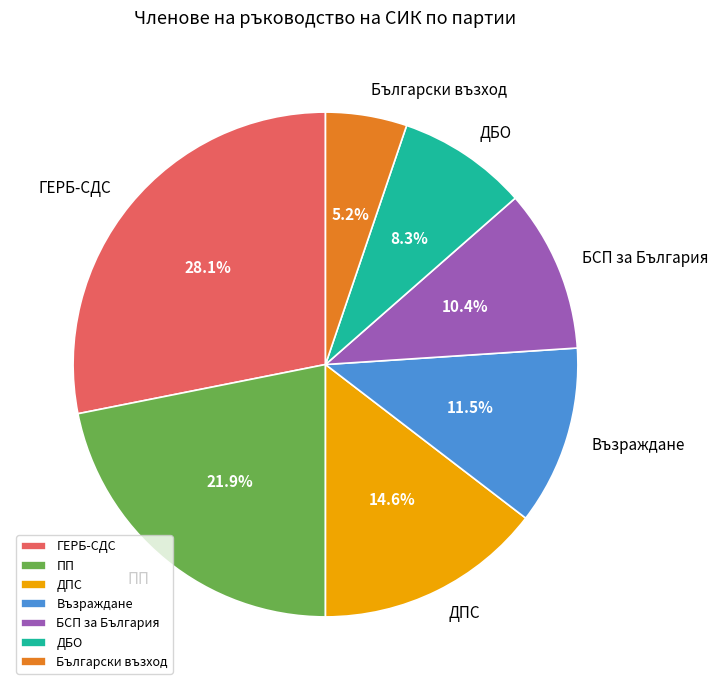

True or false: БСП за България accounts for 19% of the total.

False